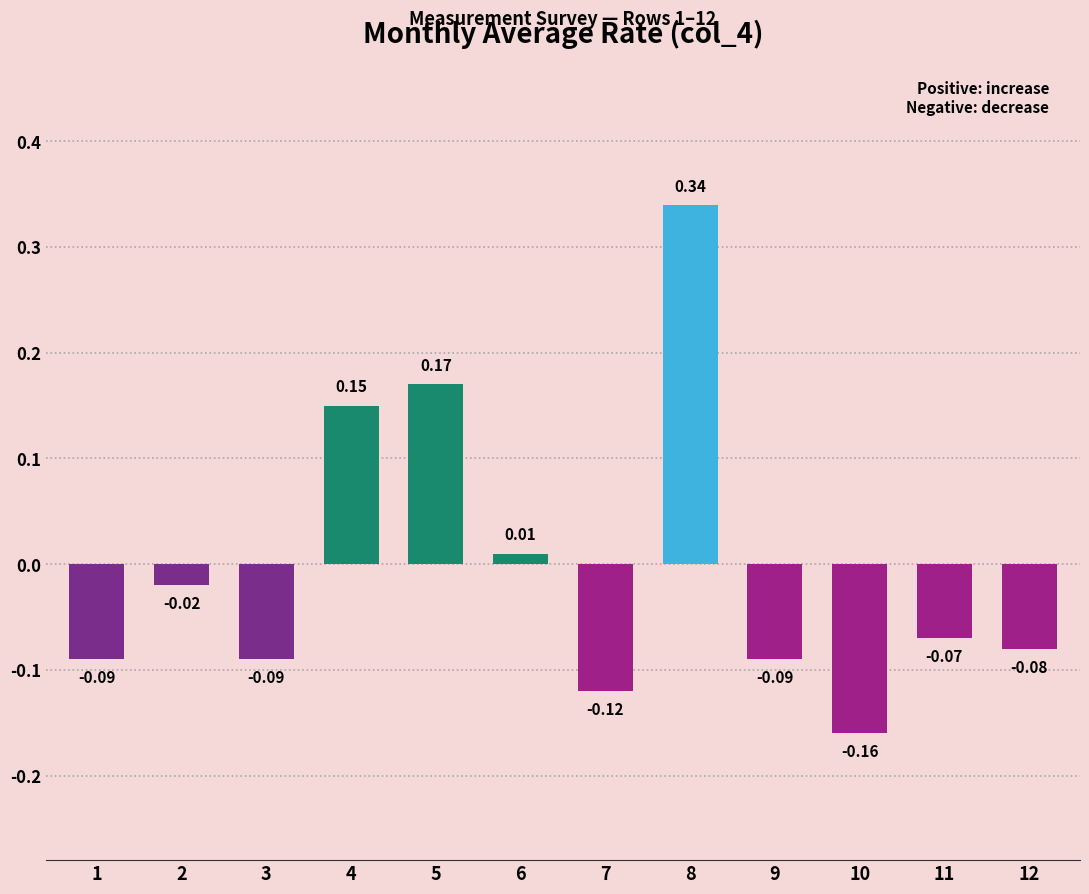

What is the difference between the maximum and minimum values?

0.5